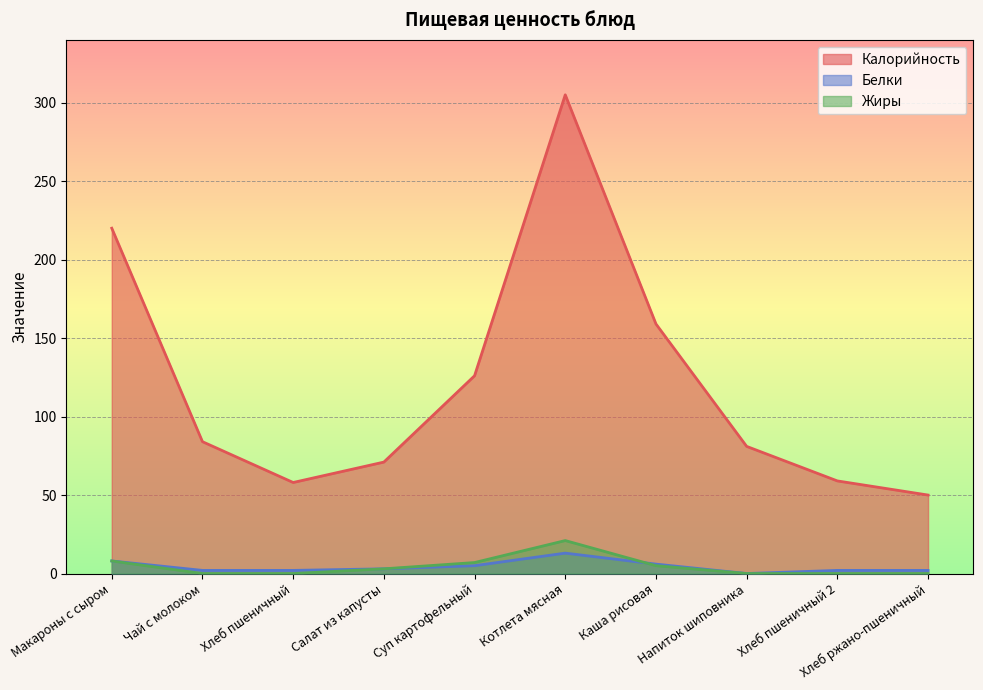

At which label is Калорийность closest to 177?

Каша рисовая